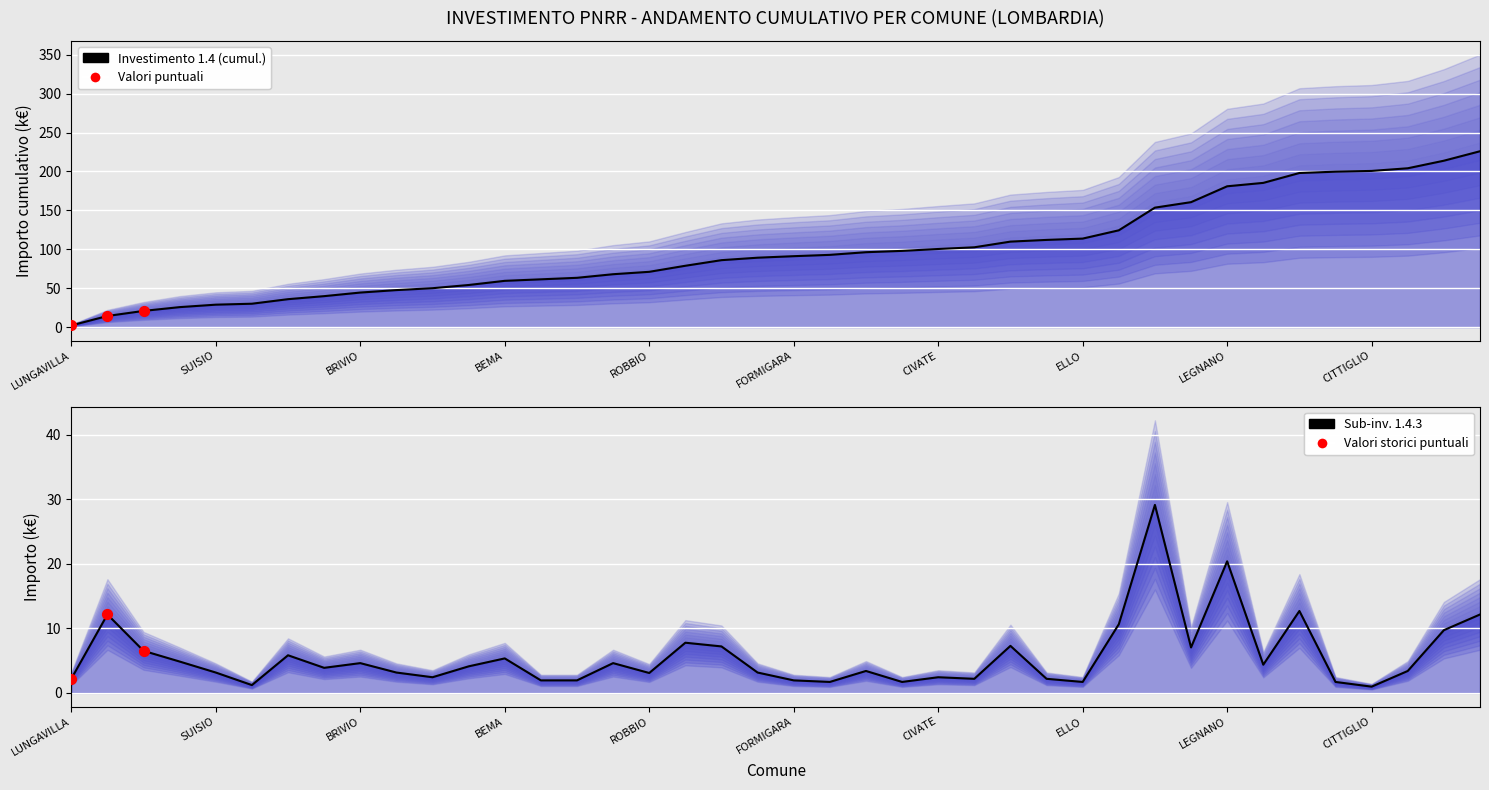

What is the change in value from RICENGO to ZANICA?

+8.9